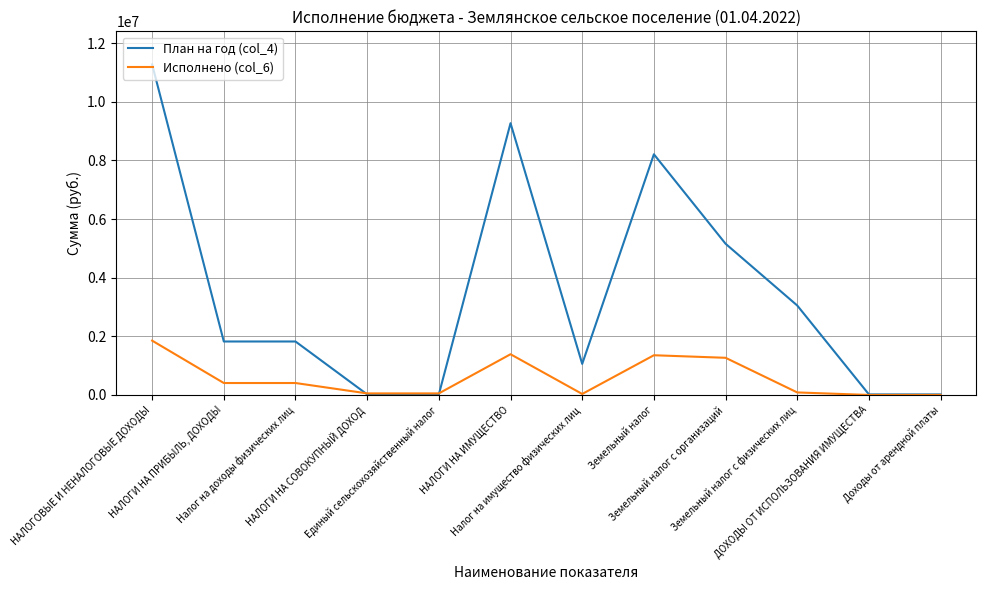

Which series has the largest range (max minus min)?

План на год (col_4)